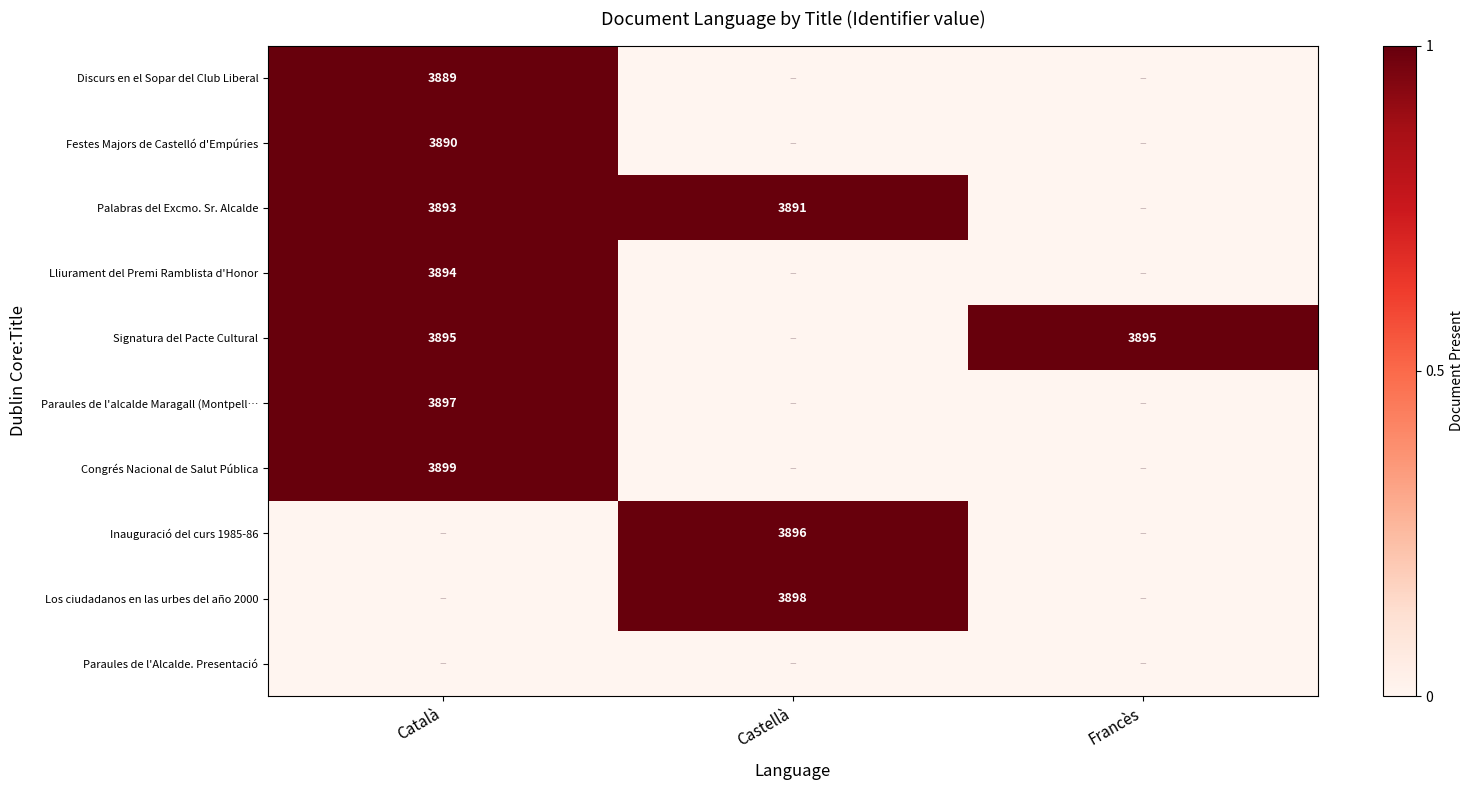

The Inauguració del curs 1985-86 series shows 3896 at Castellà. True or false?

True